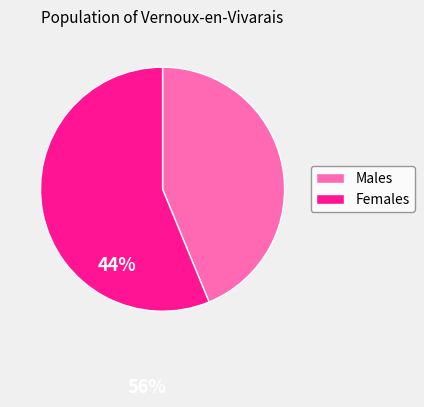

True or false: გიორგი სვანაძე accounts for 19% of the total.

False